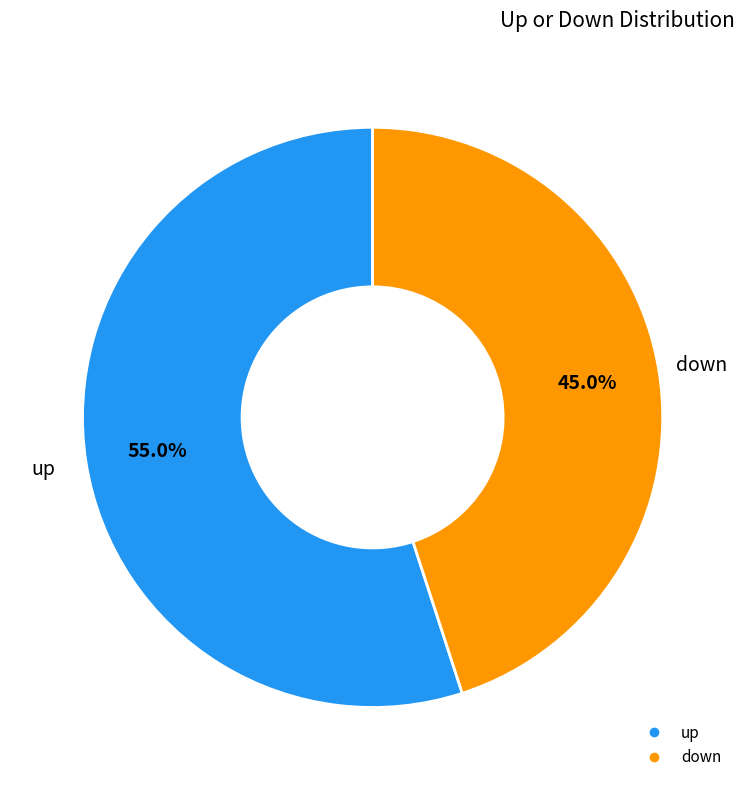

To the nearest percent, what is the difference between the largest and smallest slice percentages?

10%